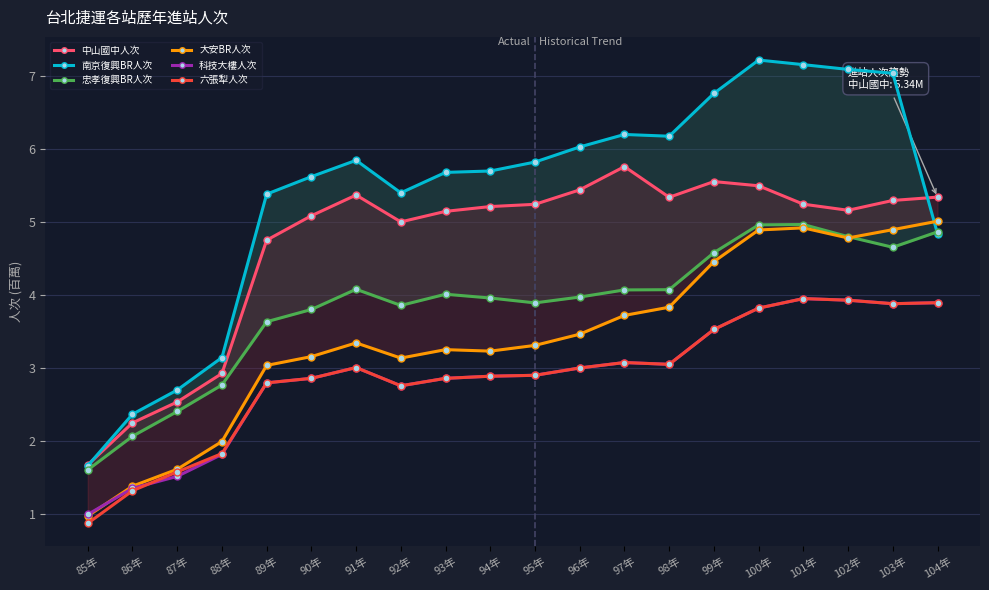

At which category does the chart reach its peak across all series?

100年